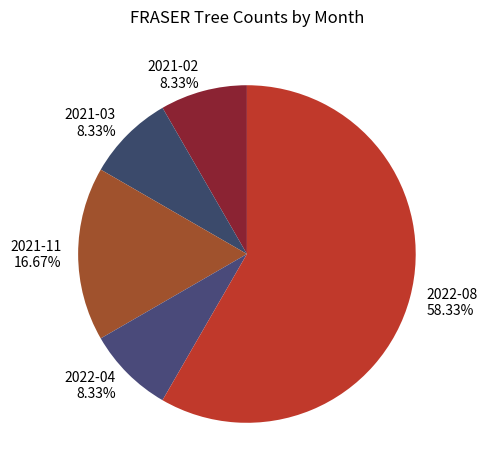

What percentage do 2022-04 and 2021-03 together represent?

16.7%